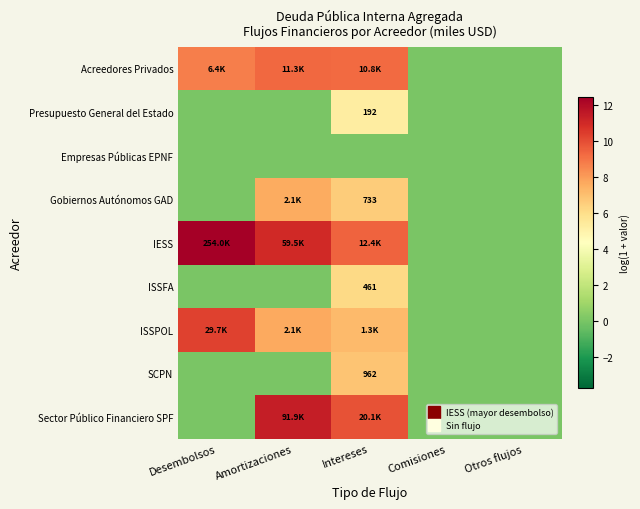

Between Amortizaciones and Comisiones, which series saw the biggest shift?

Sector Público Financiero SPF